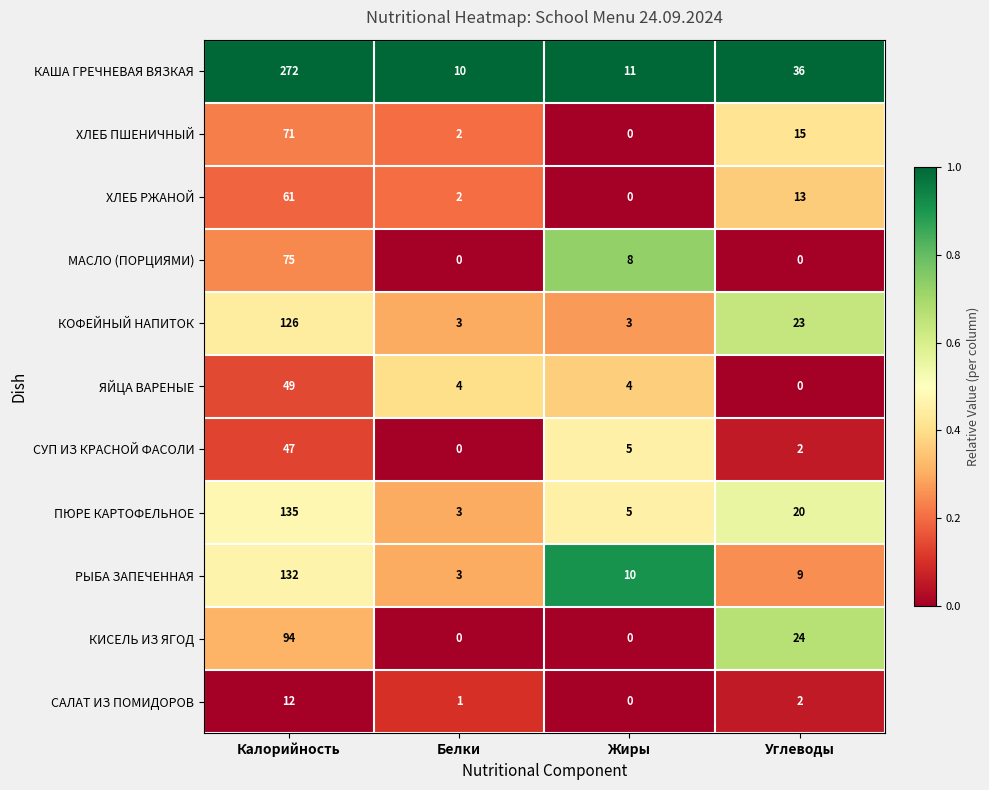

What is the sum of the СУП ИЗ КРАСНОЙ ФАСОЛИ values at Калорийность and Жиры?

52